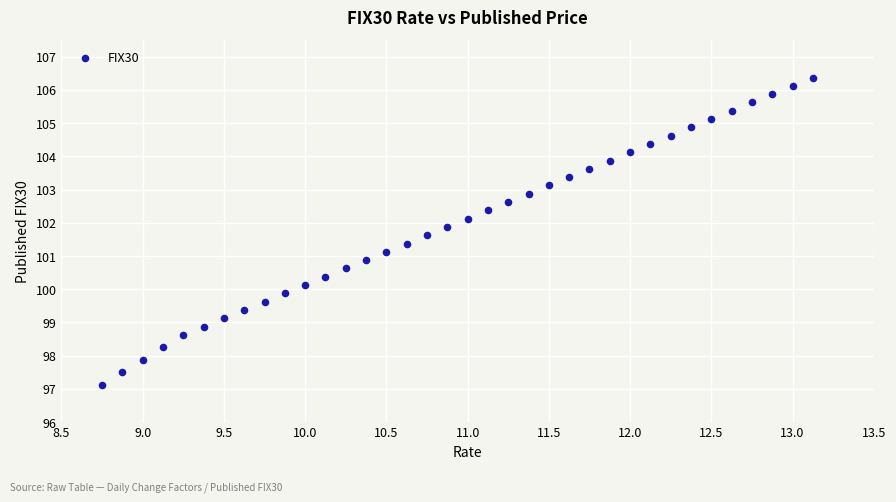

What is the range of X values (max minus min)?

4.4